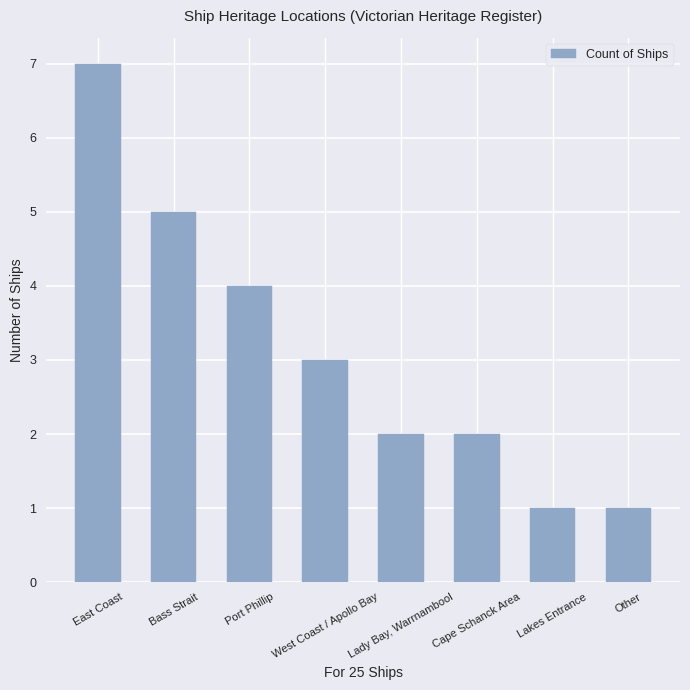

How many values are between 2 and 5?

5